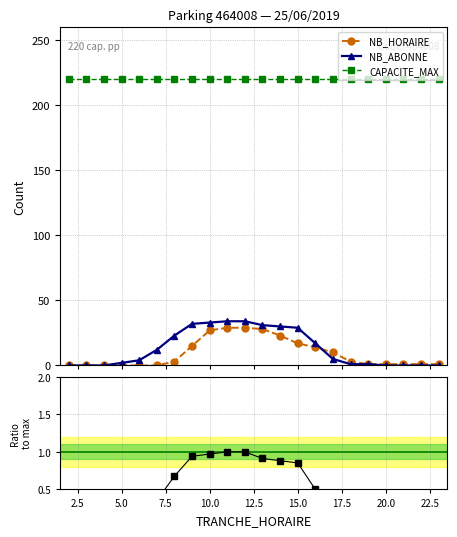

What is the minimum value for CAPACITE_MAX?

220